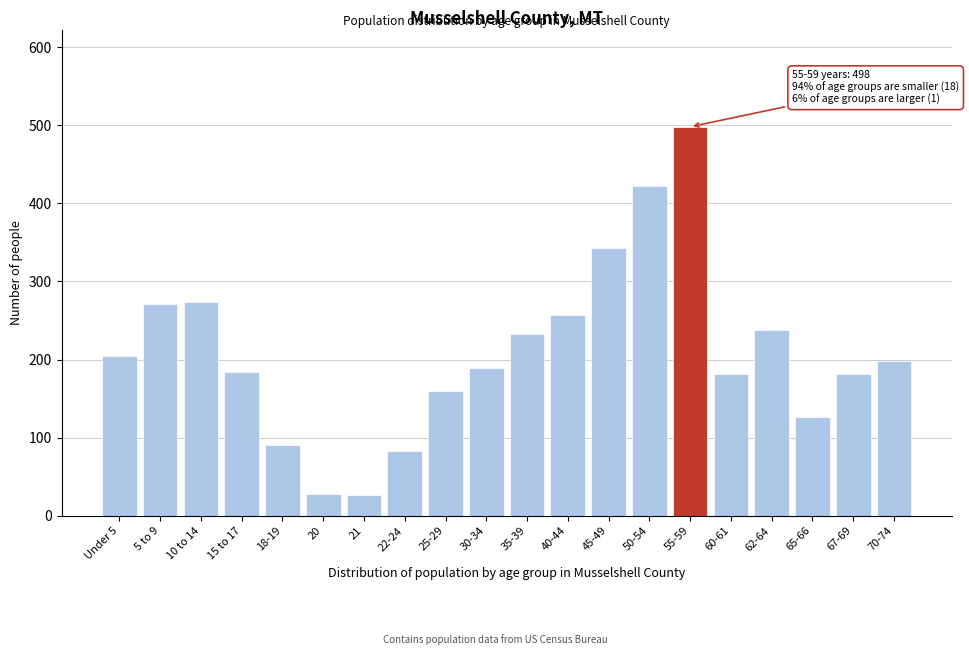

What is the ratio of the value at 67-69 to the value at 40-44?

0.7